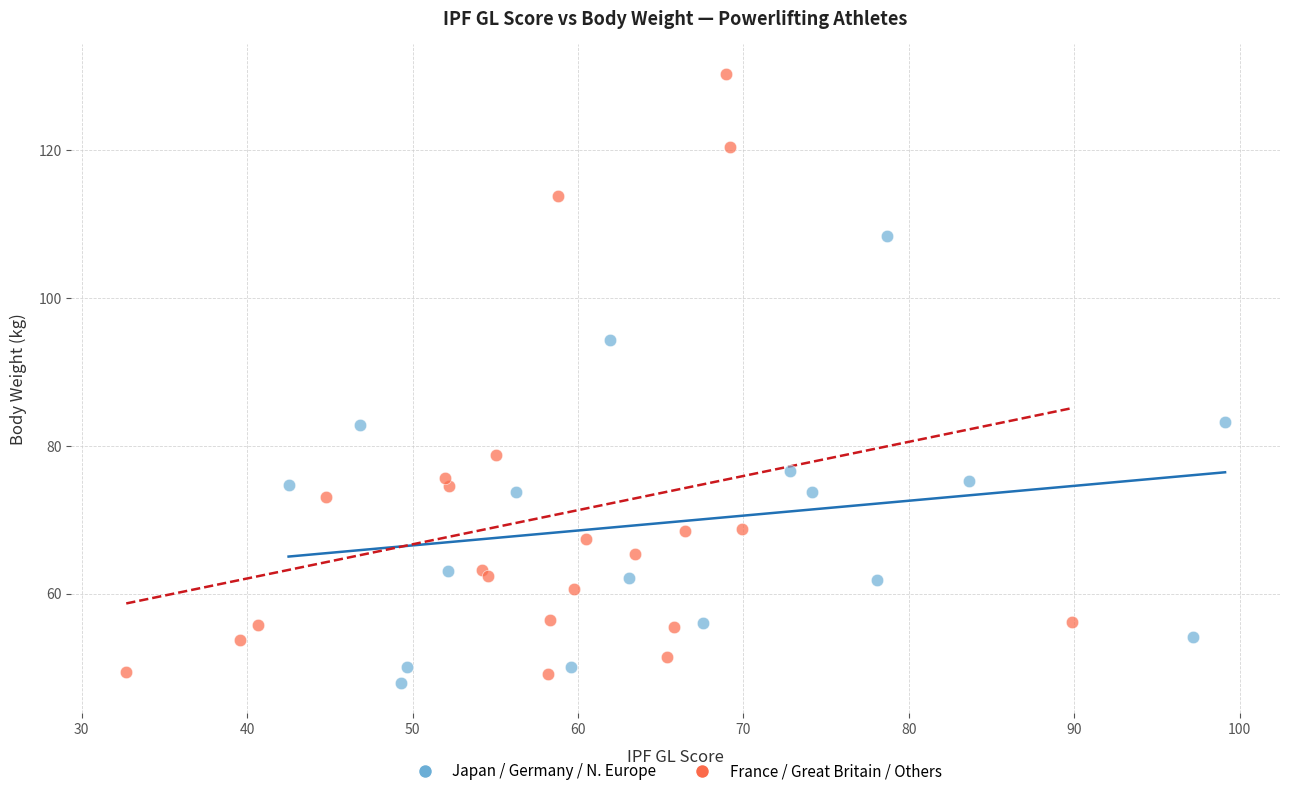

Which series has the widest spread of Y values?

France / Great Britain / Others